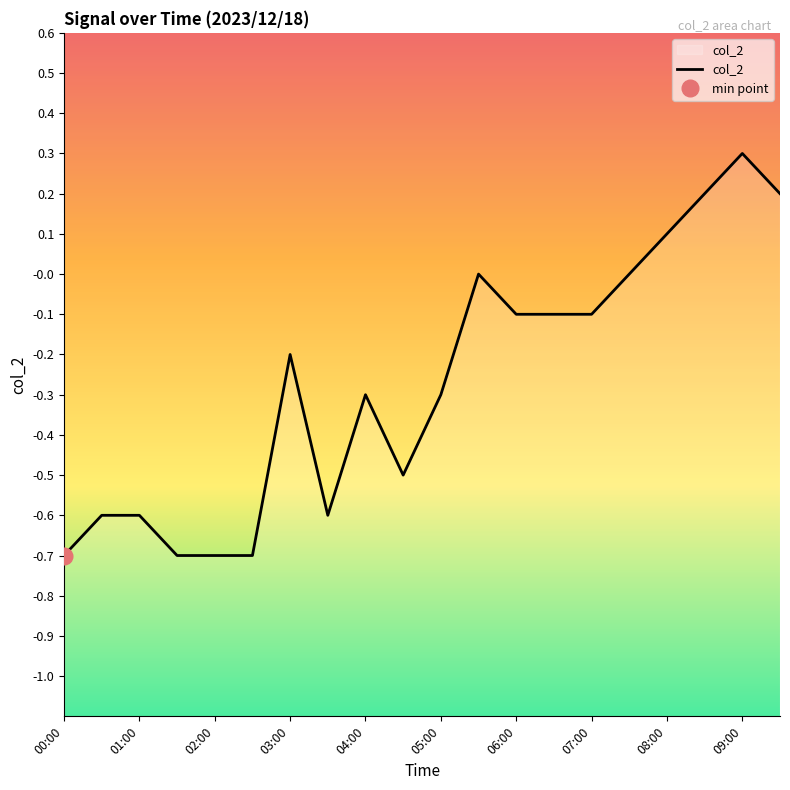

Where is the data nearest to the value 0?

11